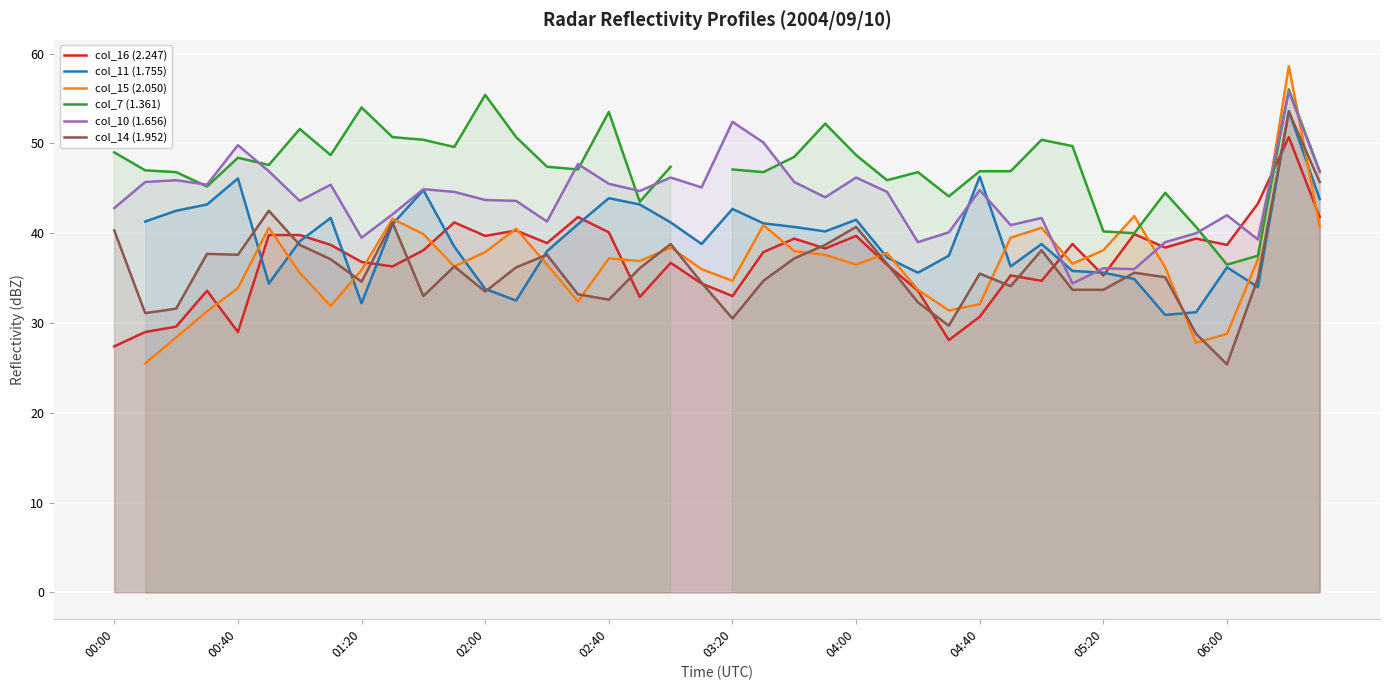

What is the approximate value of col_16 (2.247) at 06:00?

38.7